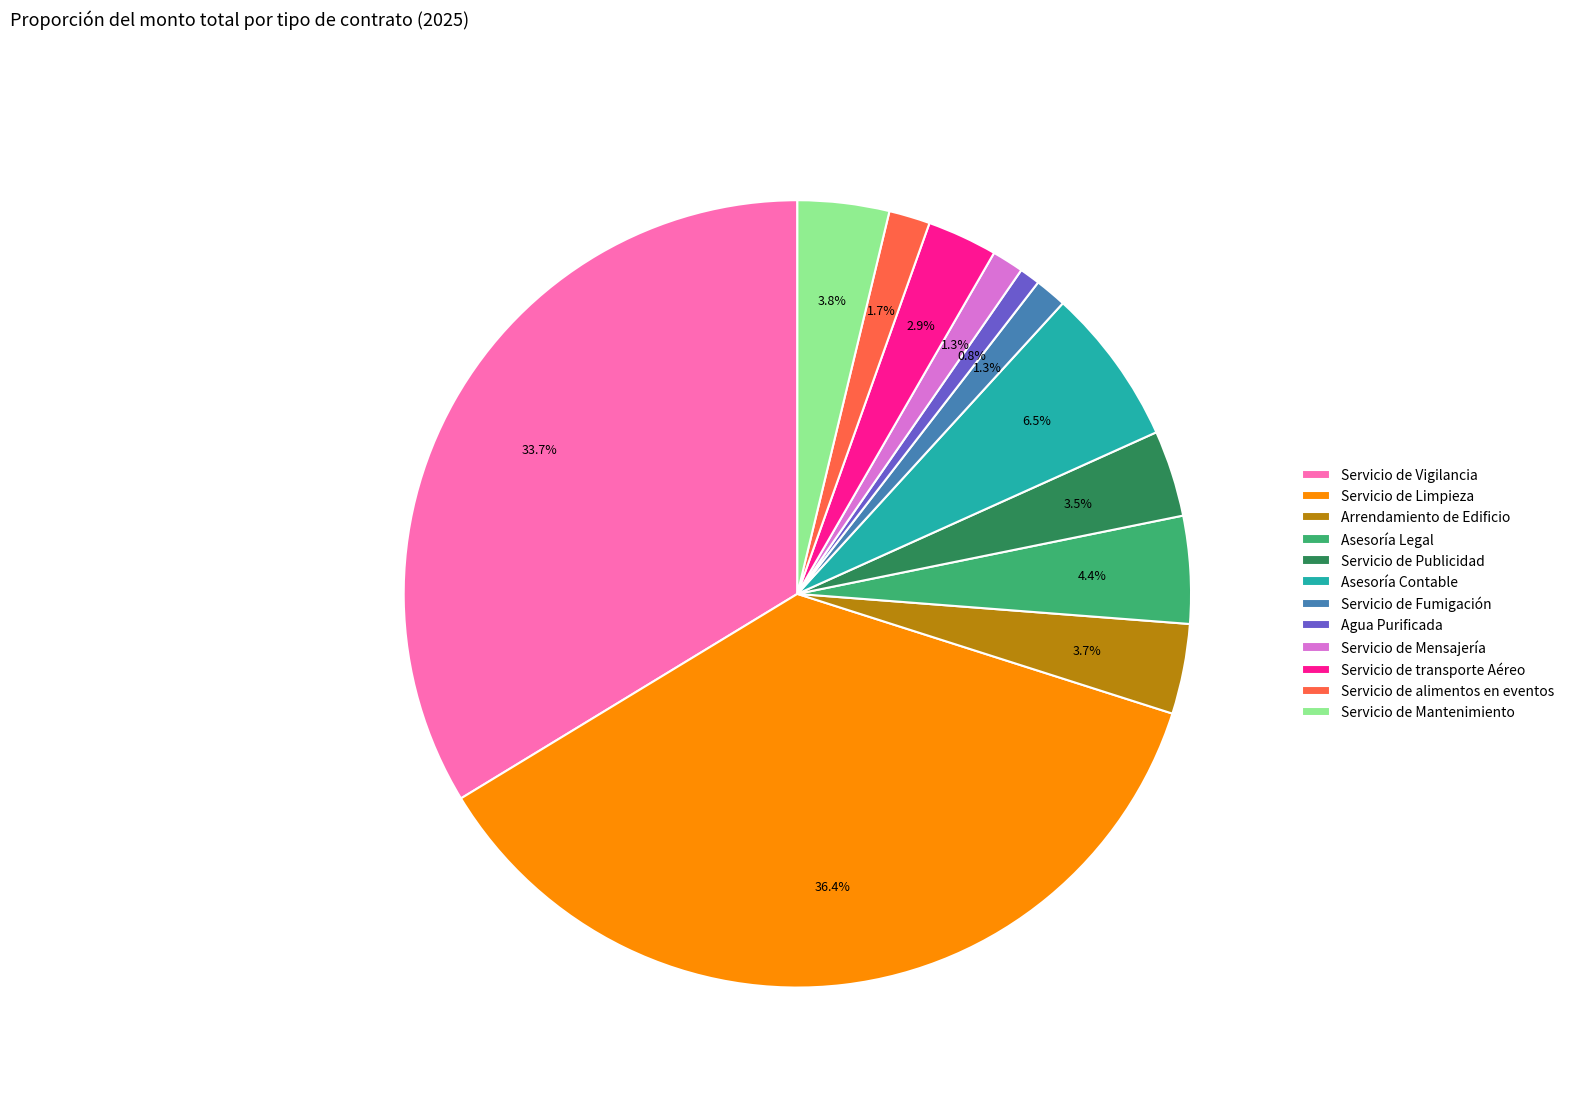

Which category has the biggest portion of the pie?

Servicio de Limpieza